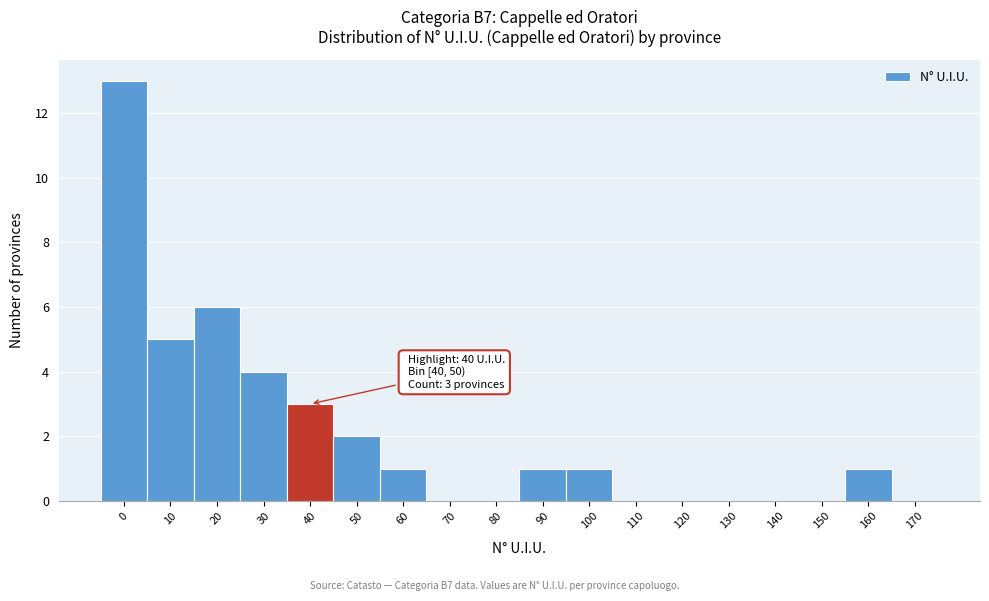

Reading right to left, transcribe all the data shown in this chart.

170=0	160=1	150=0	140=0	130=0	120=0	110=0	100=1	90=1	80=0	70=0	60=1	50=2	40=3	30=4	20=6	10=5	0=13